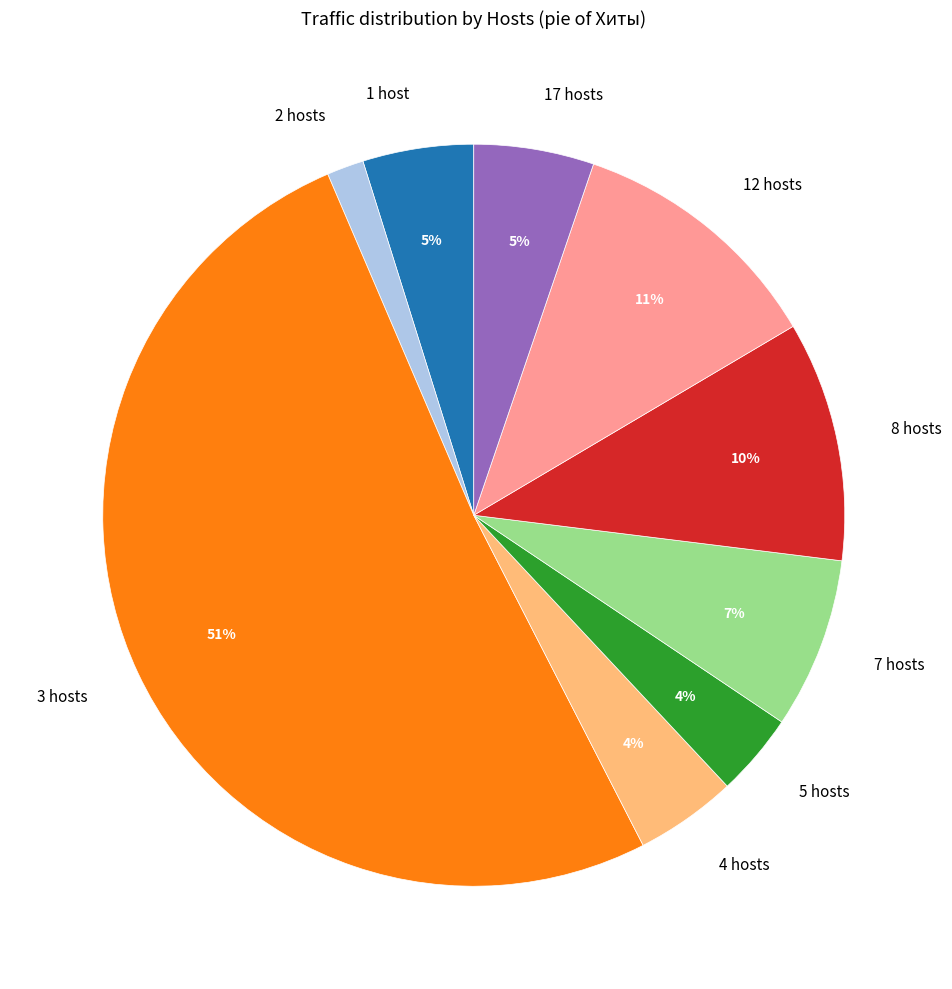

To the nearest percent, what is the average slice percentage?

11%